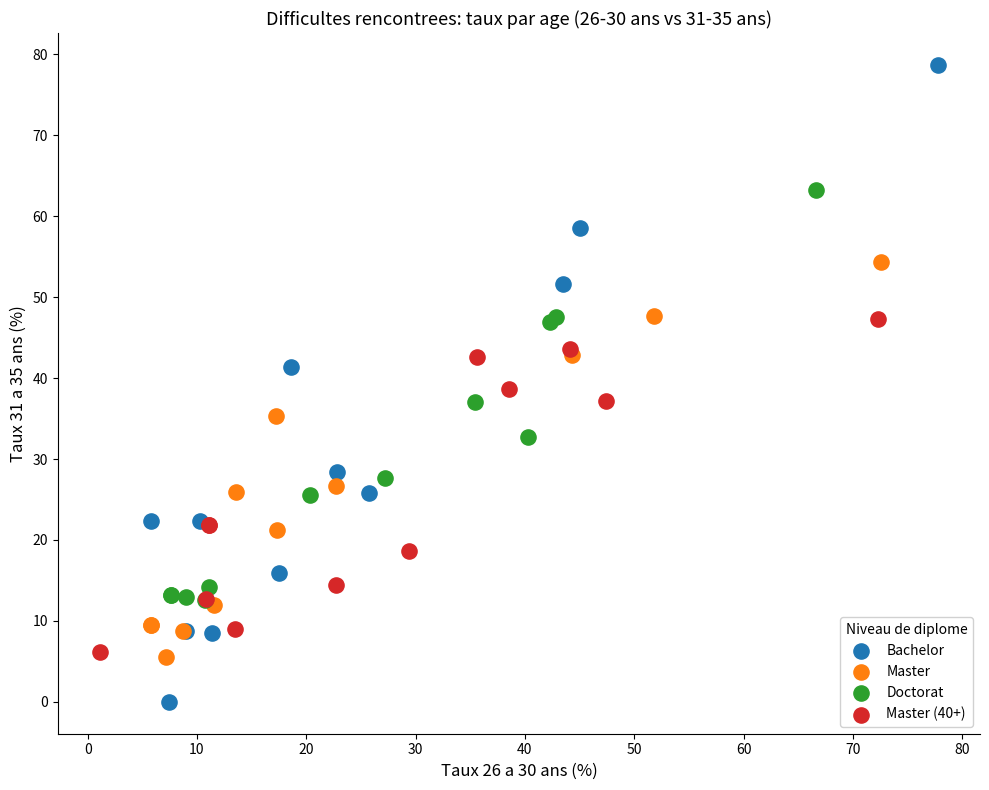

What are all the series names shown in the legend?

Bachelor, Master, Doctorat, Master (40+)